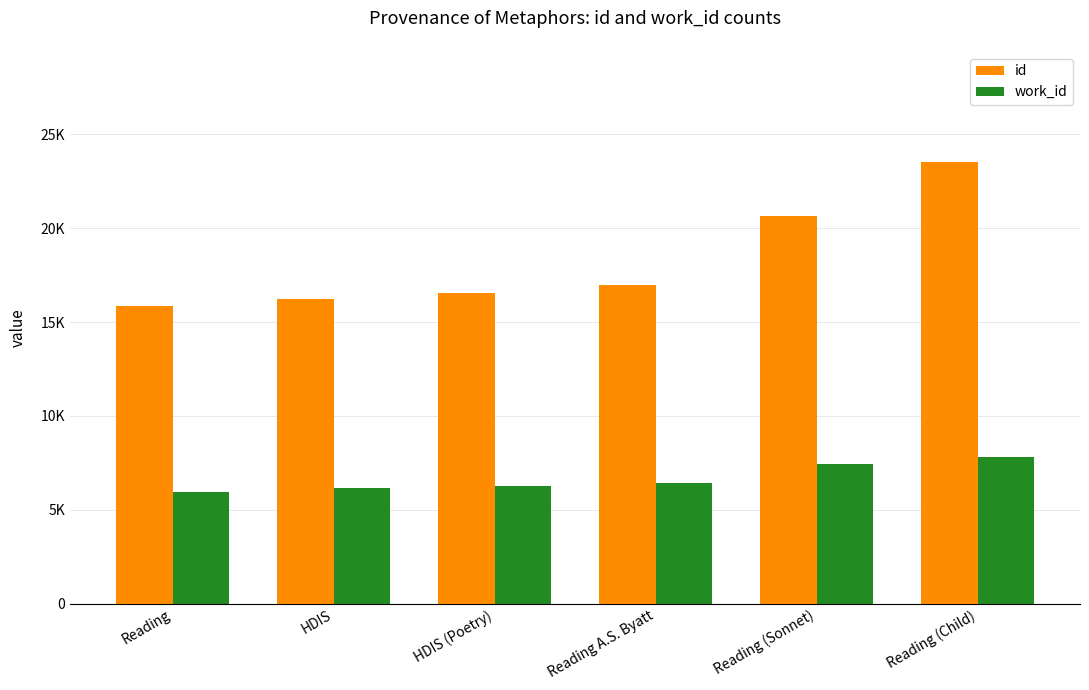

Rank the series by their average value, from lowest to highest.

work_id, id